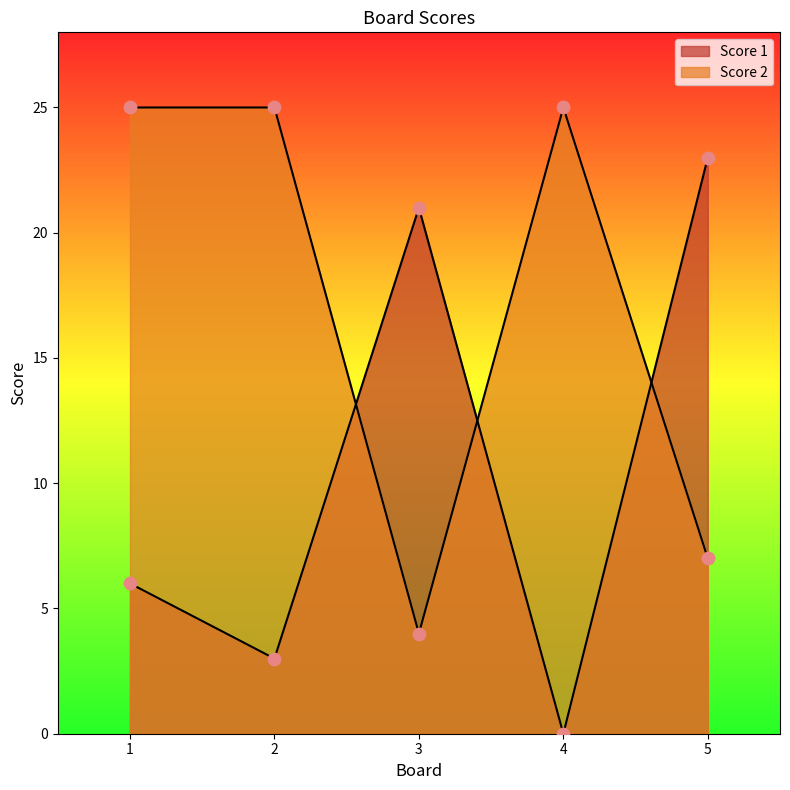

Which series contains the lowest Y value?

Score 1